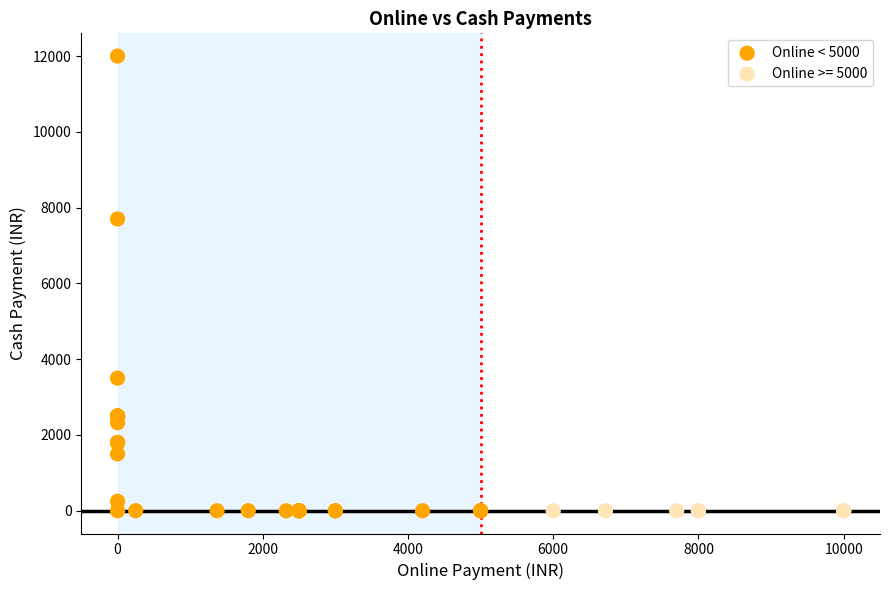

Which series reaches the maximum Y coordinate?

Online < 5000